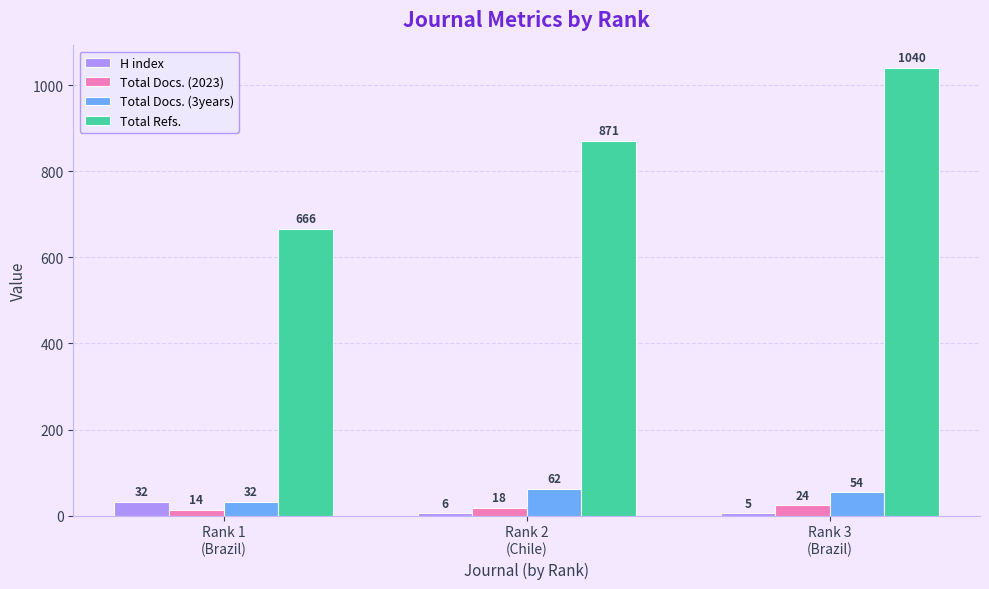

Where is Total Refs. nearest to the value 853?

Rank 2
(Chile)